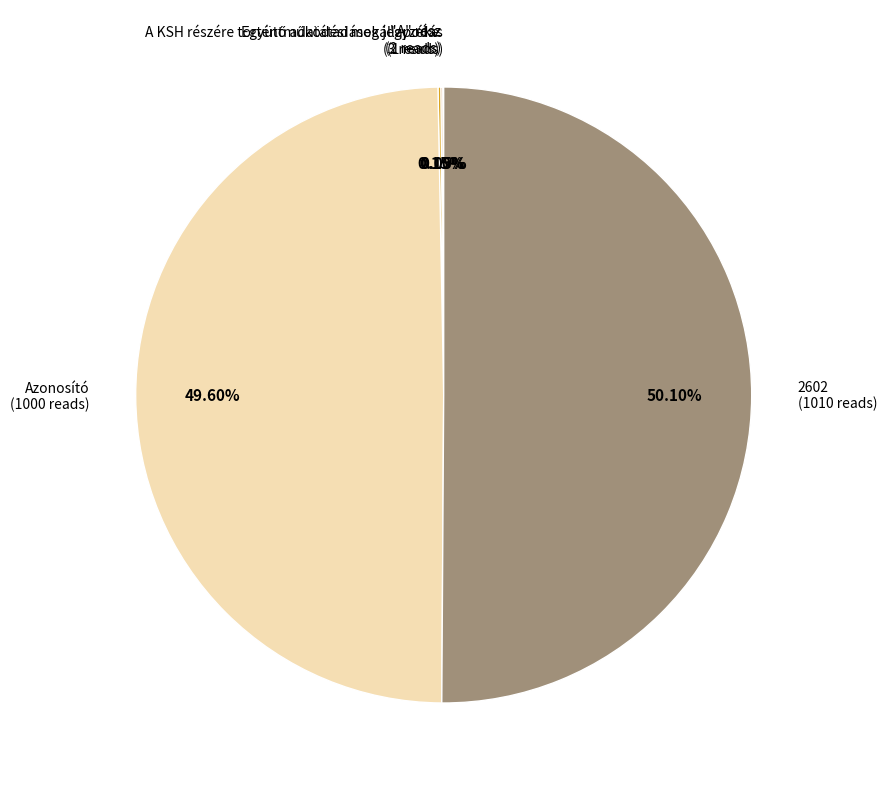

Do Azonosító and 2602 together represent more than half of the pie?

Yes